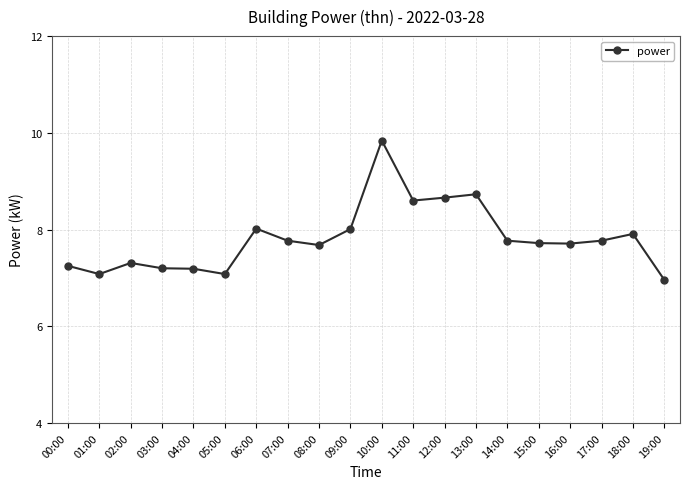

Where is the first local minimum?

01:00